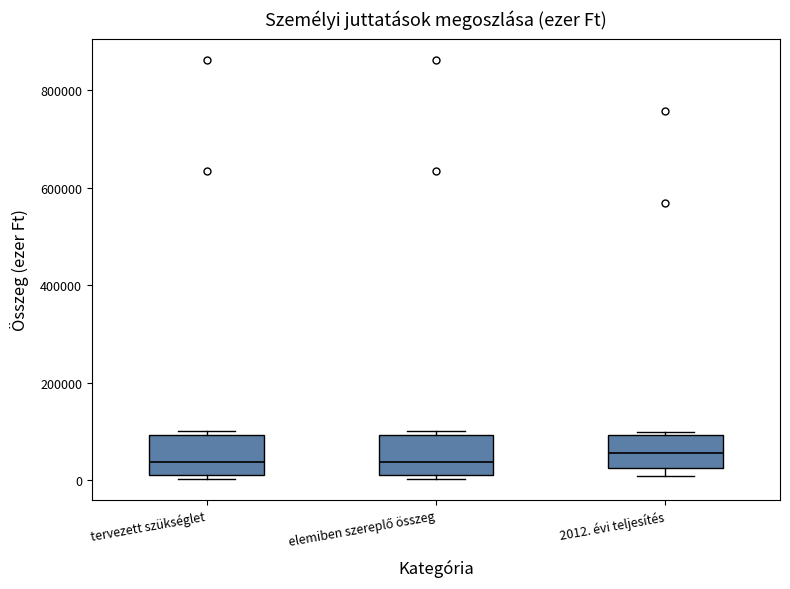

Where is the upper edge of the box for elemiben szereplő összeg on the y-axis? The values are not printed on the chart, so give them approximately, as read against the axis.

100000